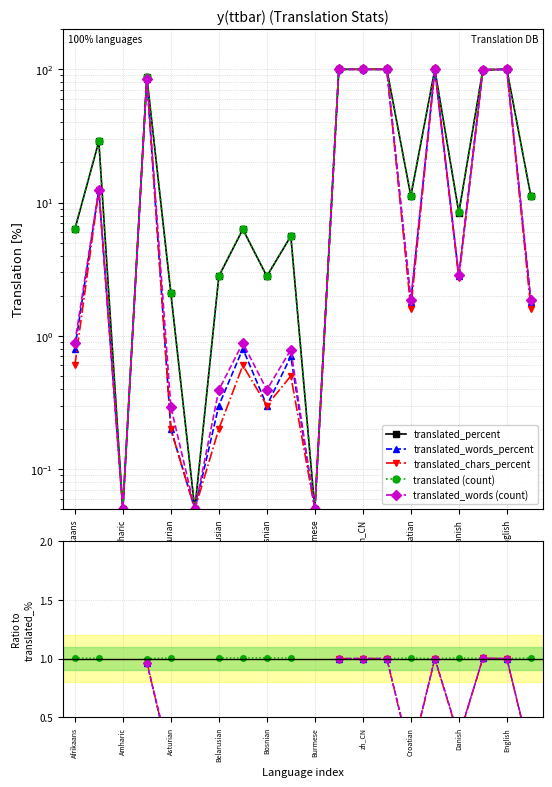

At which category is the sum across all series the highest?

11